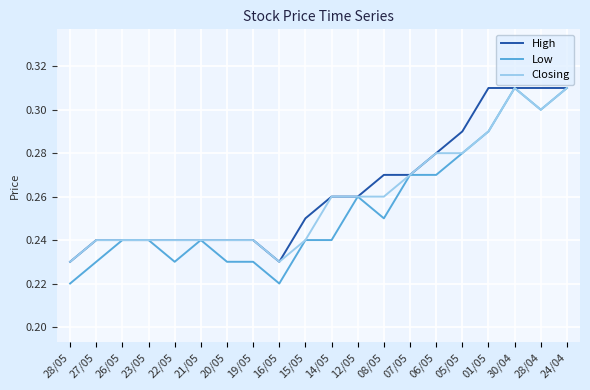

What position from the right is 28/05?

20